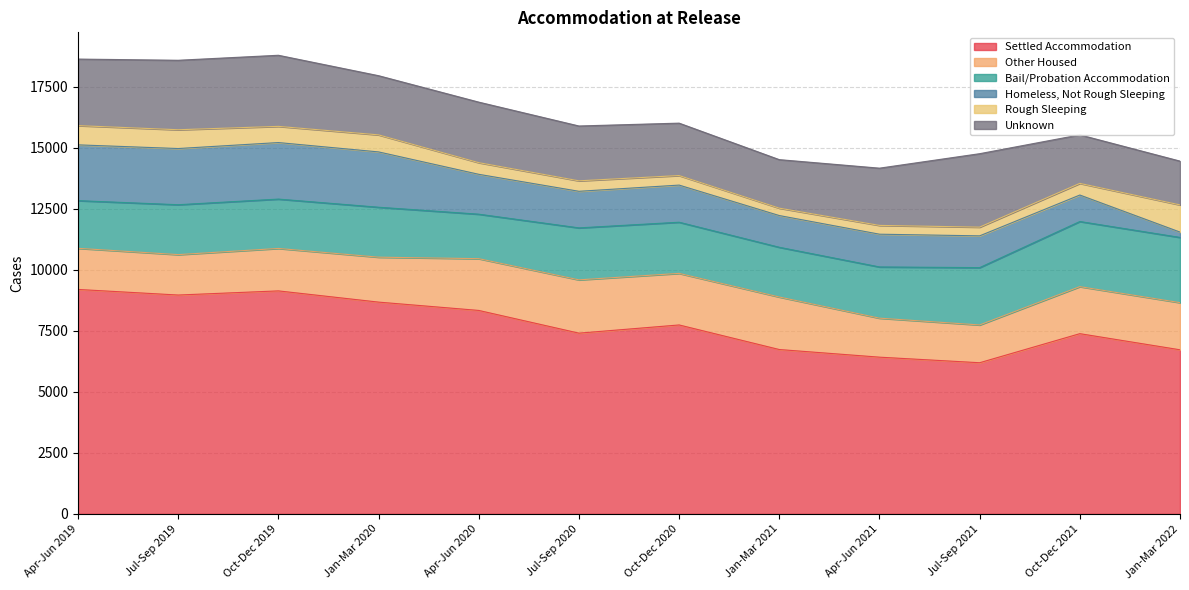

What is the difference between the maximum and second lowest values in the Other Housed series?

586